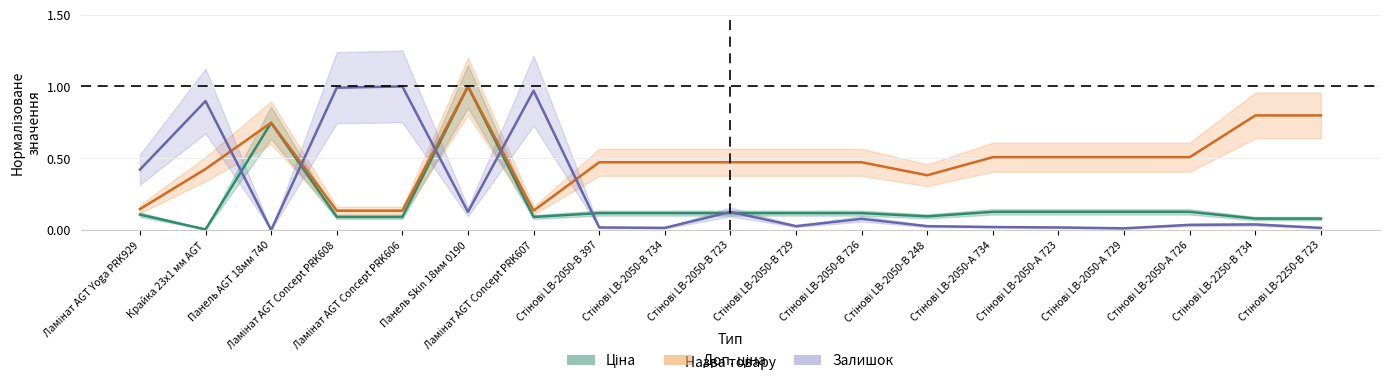

In Залишок, how many points are higher than both neighbors (excluding endpoints)?

6